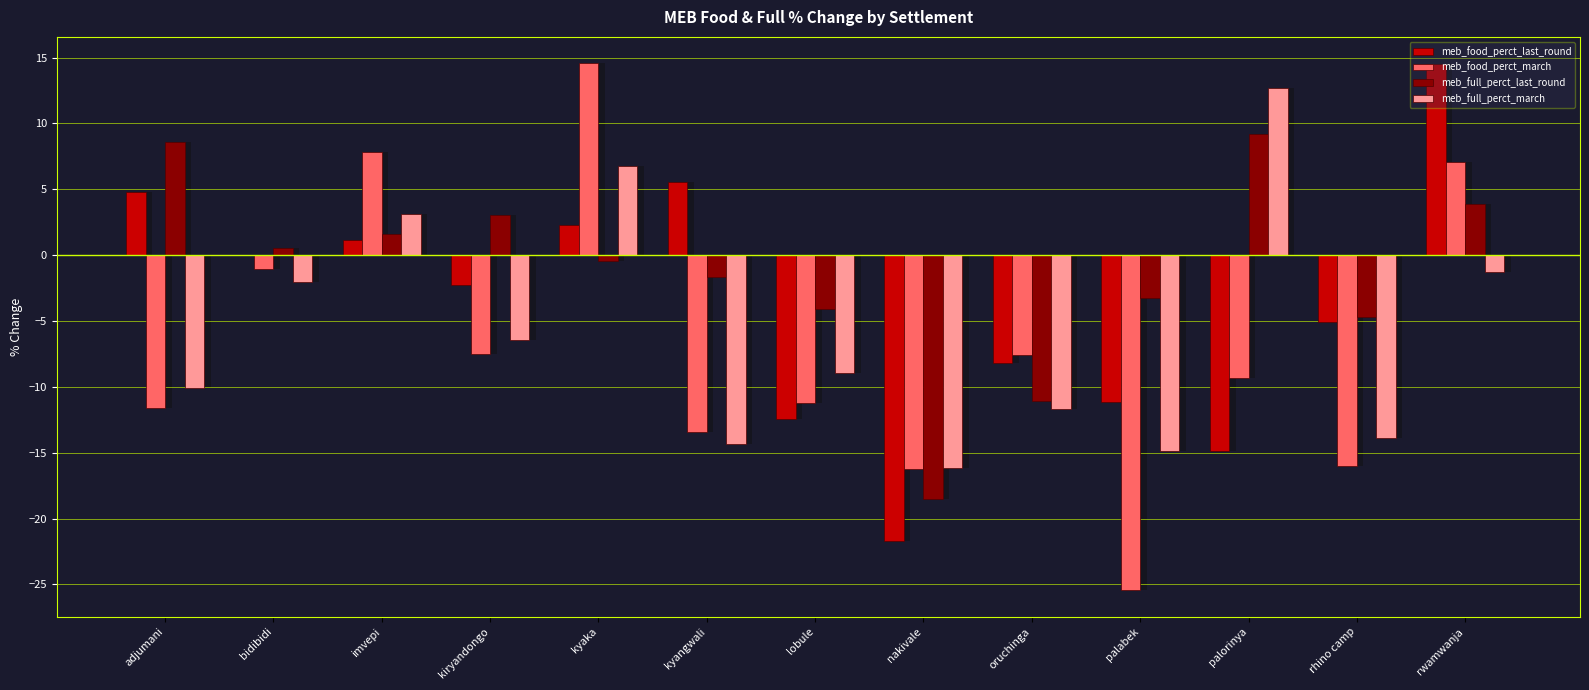

How many series are shown in this chart?

4